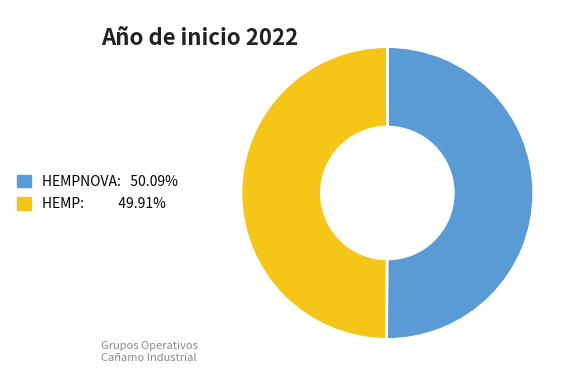

Count the number of slices in the pie.

2